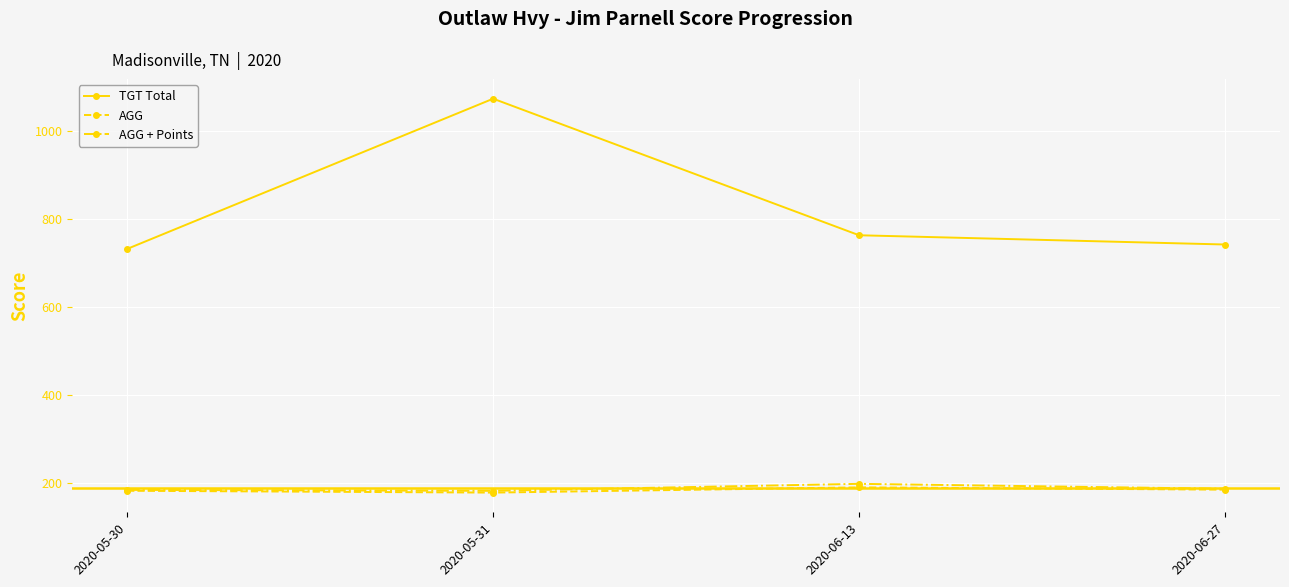

What is the total value across all series at 2020-05-30?

1100.0